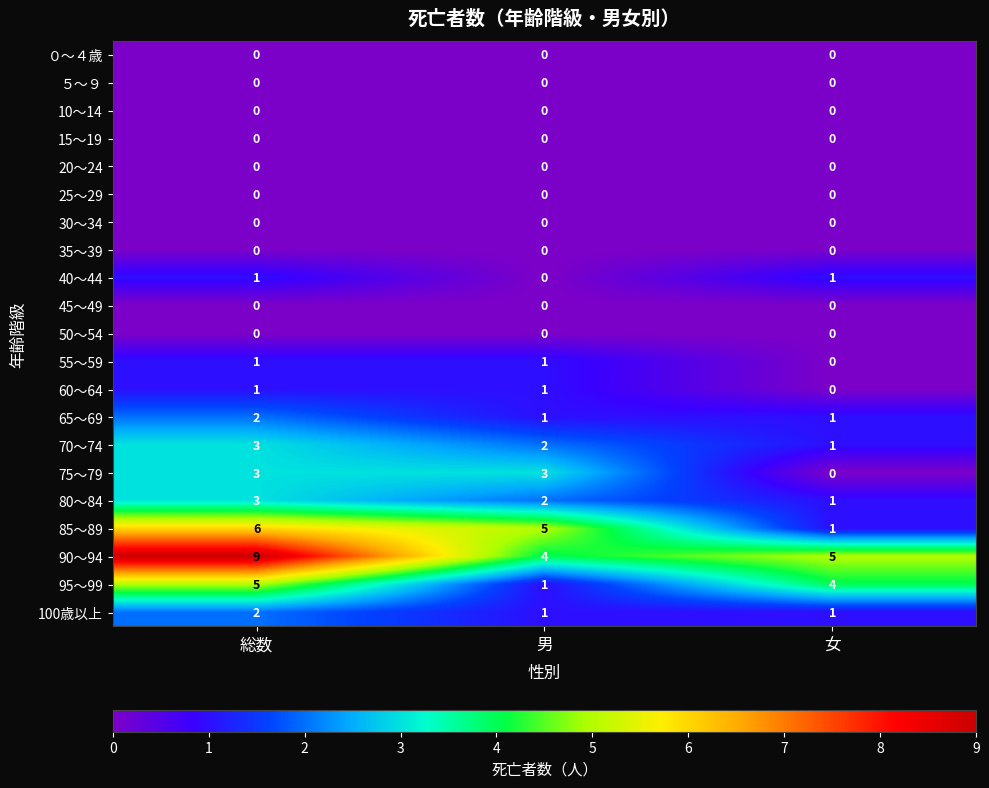

Which label corresponds to the largest value in the chart?

総数